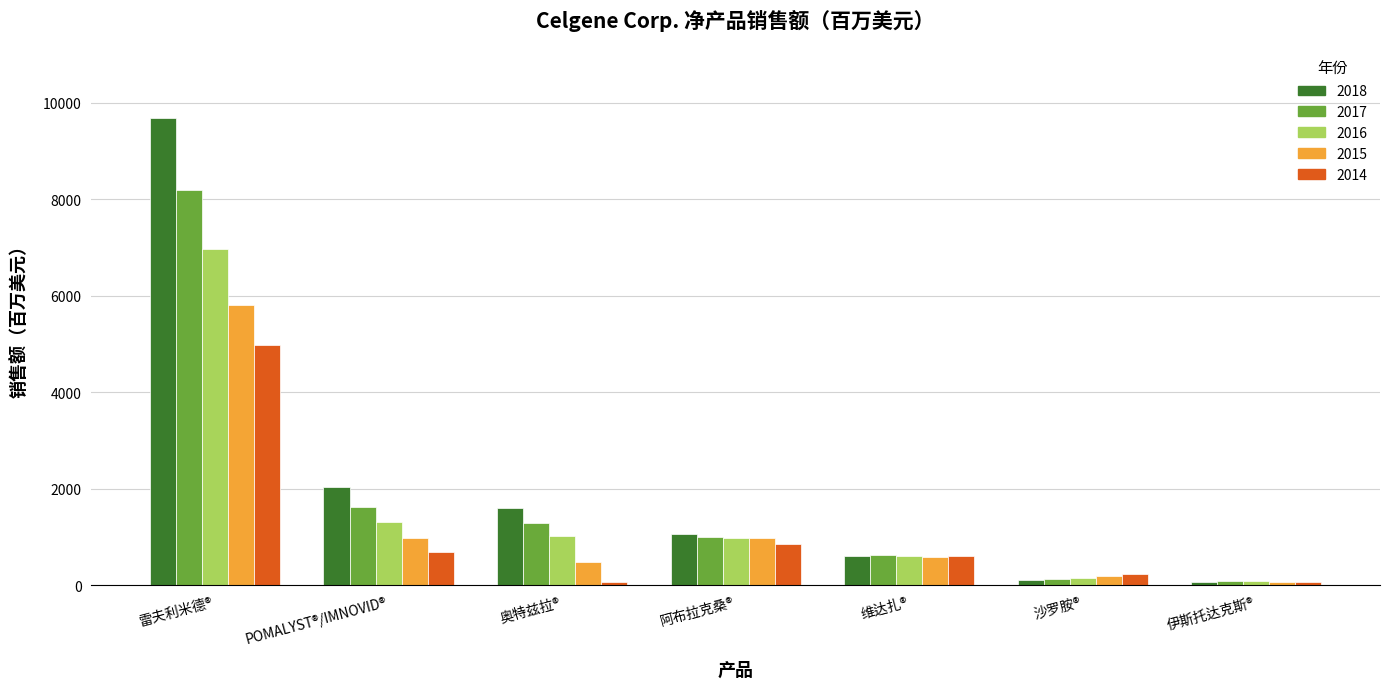

Which series has the largest range (max minus min)?

2018